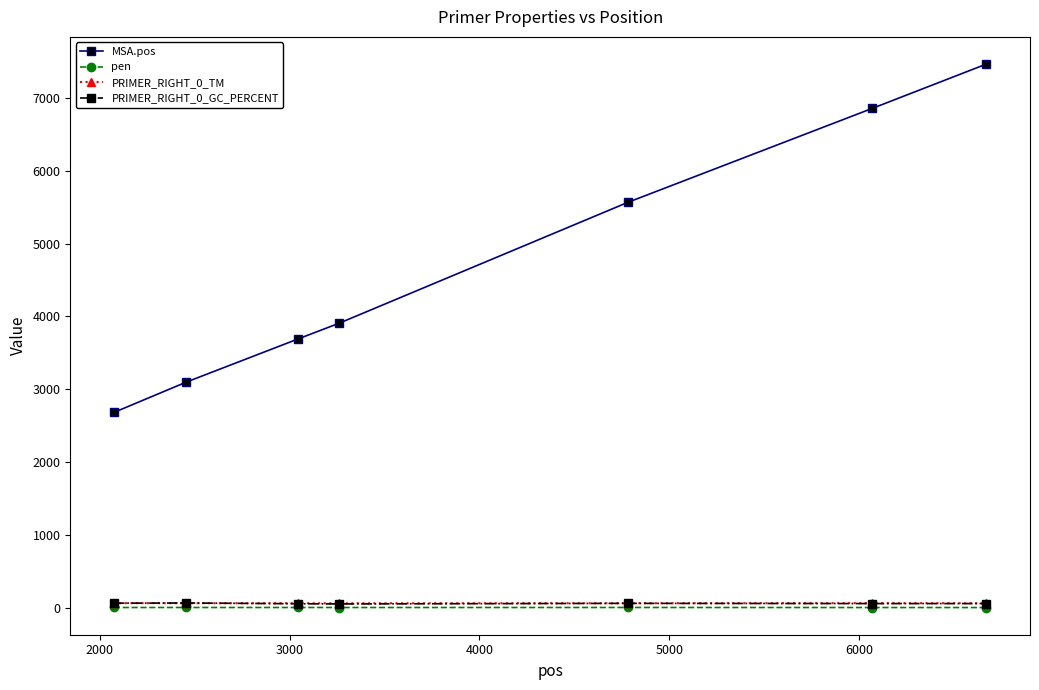

Is this an area chart (filled region under the line)?

No